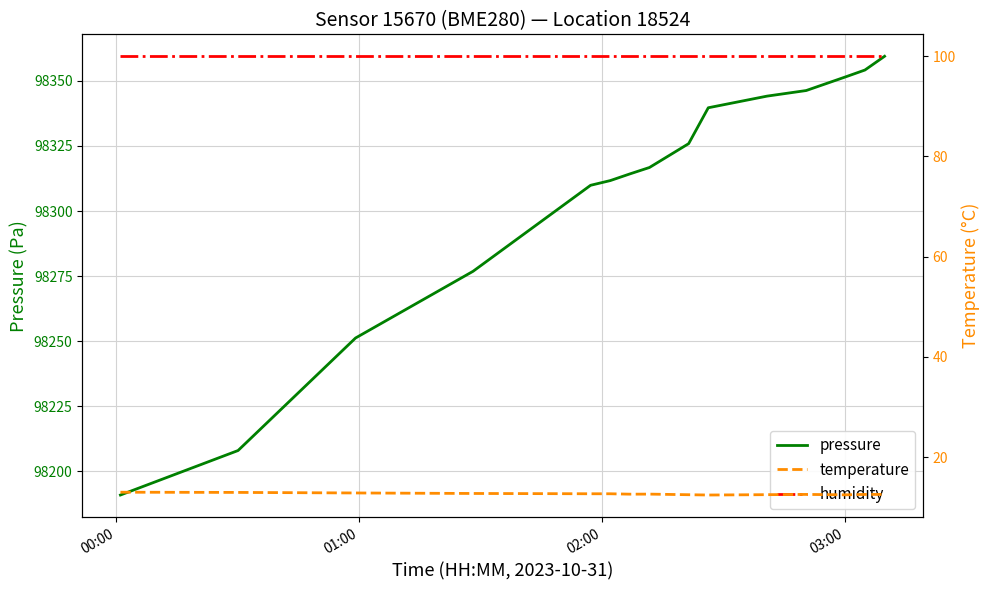

Which series has the largest range (max minus min)?

pressure